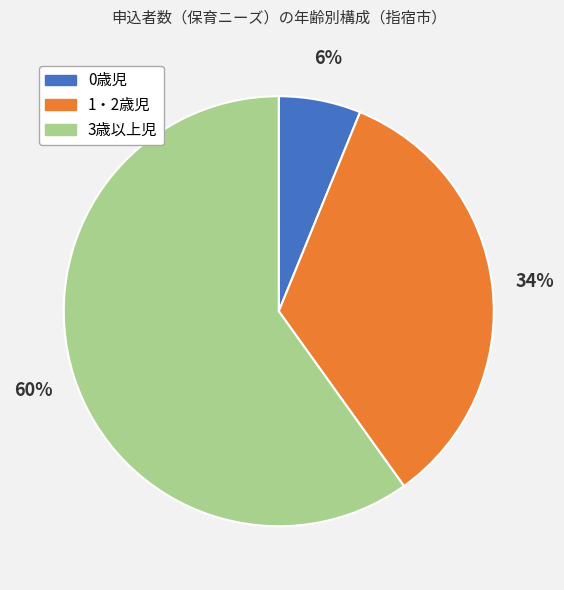

The 1・2歳児 slice represents 34% of the pie. True or false?

True